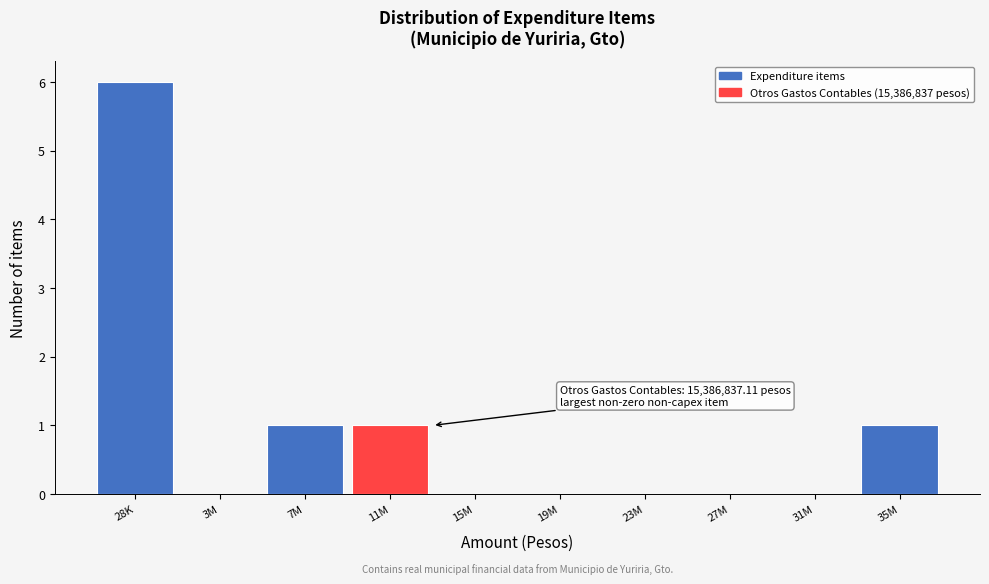

Reading right to left, extract all data points from this chart.

35M=1	31M=0	27M=0	23M=0	19M=0	15M=0	11M=1	7M=1	3M=0	28K=6